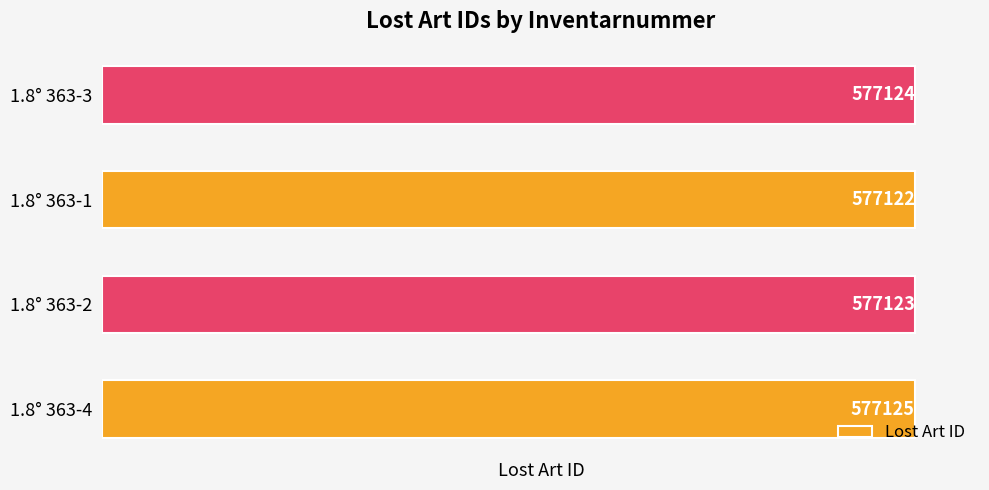

Read the value at 1.8° 363-4.

577125